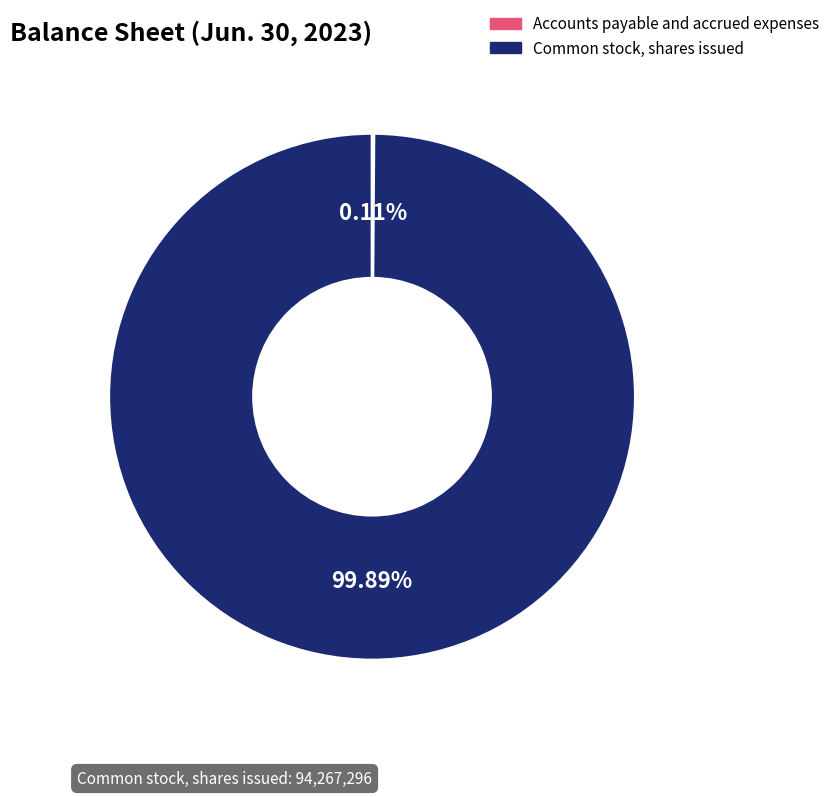

Which slice is the largest?

Common stock, shares issued